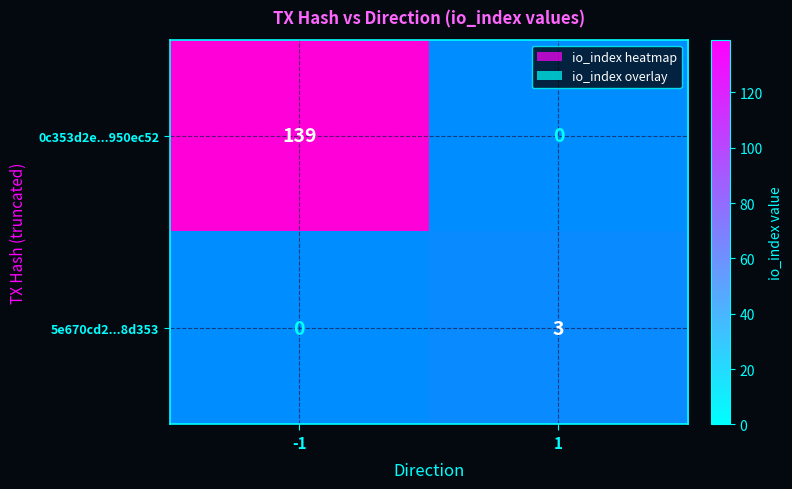

Where is 0c353d2e...950ec52 nearest to the value 69?

1